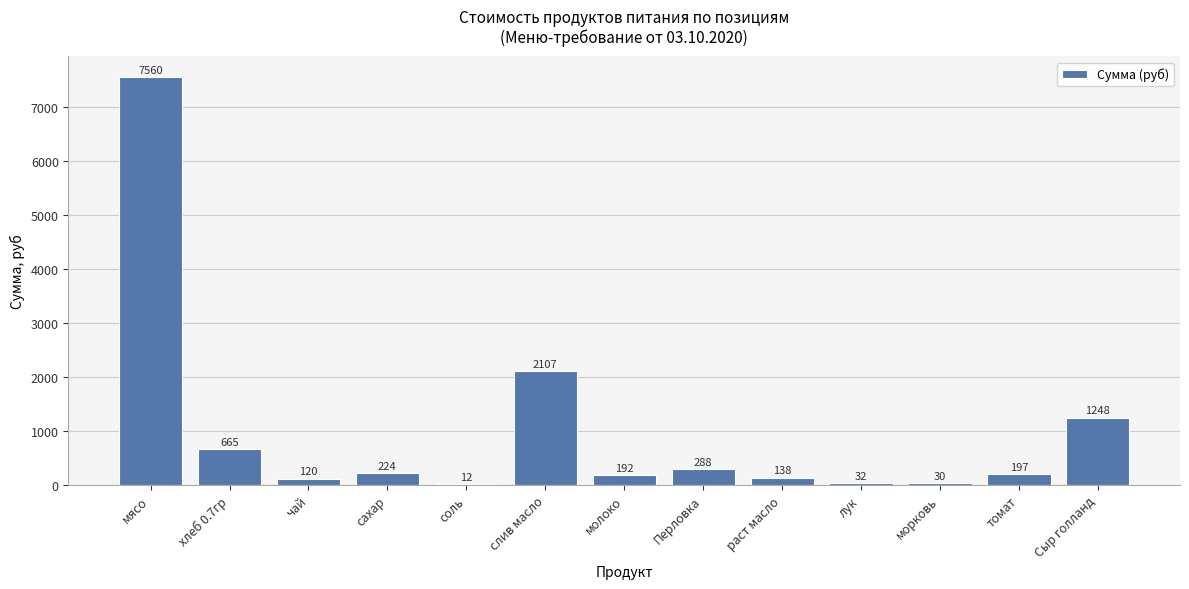

What is the sum of all values?

12813.0